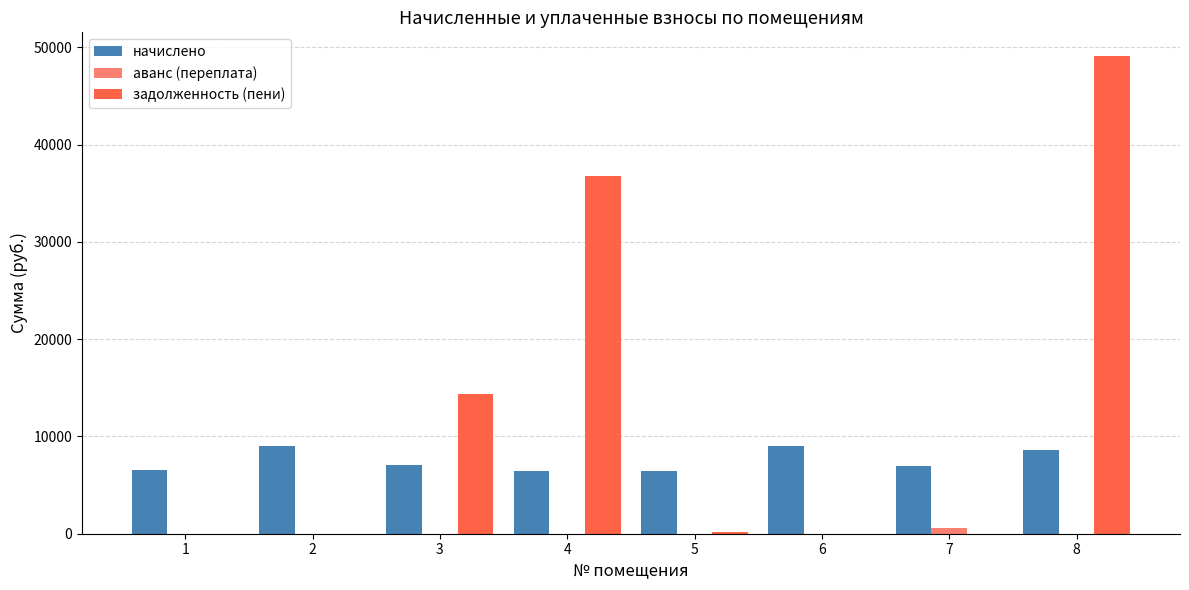

Which series has the largest total across all categories?

задолженность (пени)